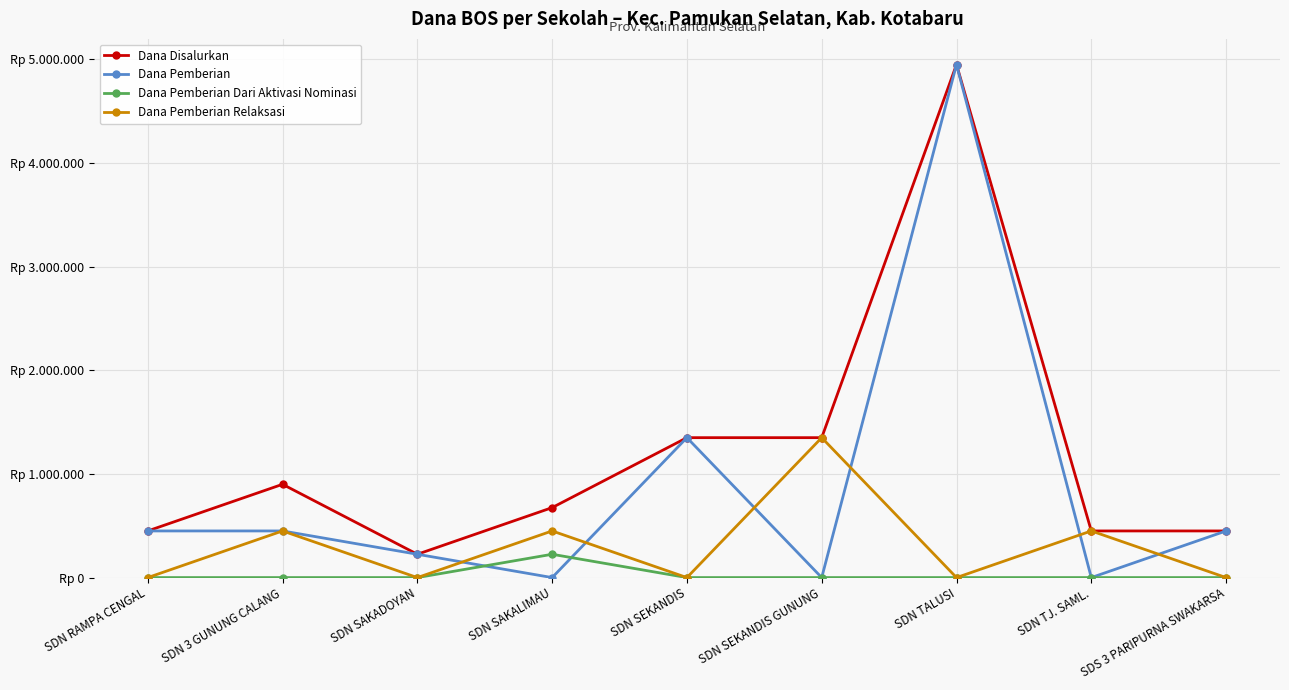

Which series has the largest total across all categories?

Dana Disalurkan